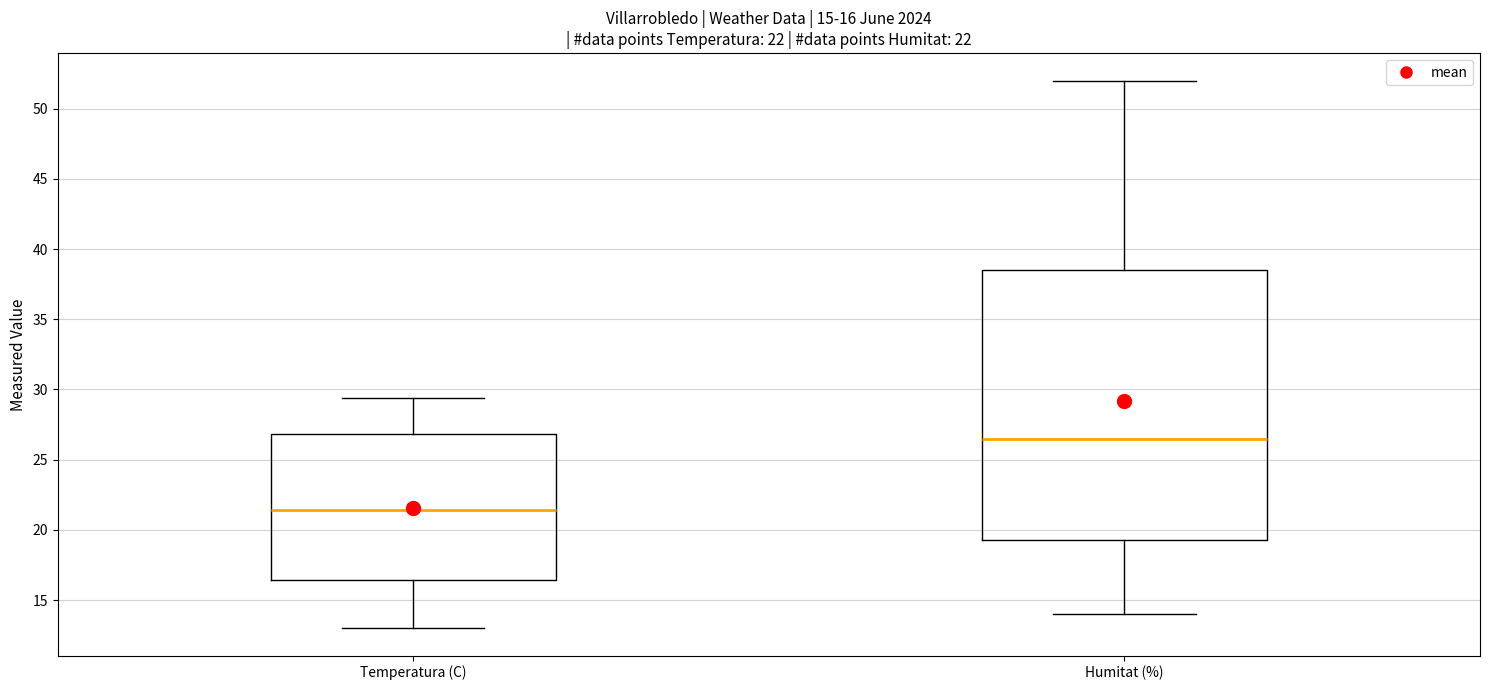

Comparing the boxes themselves (not the whiskers), which one is the tallest?

Humitat (%)